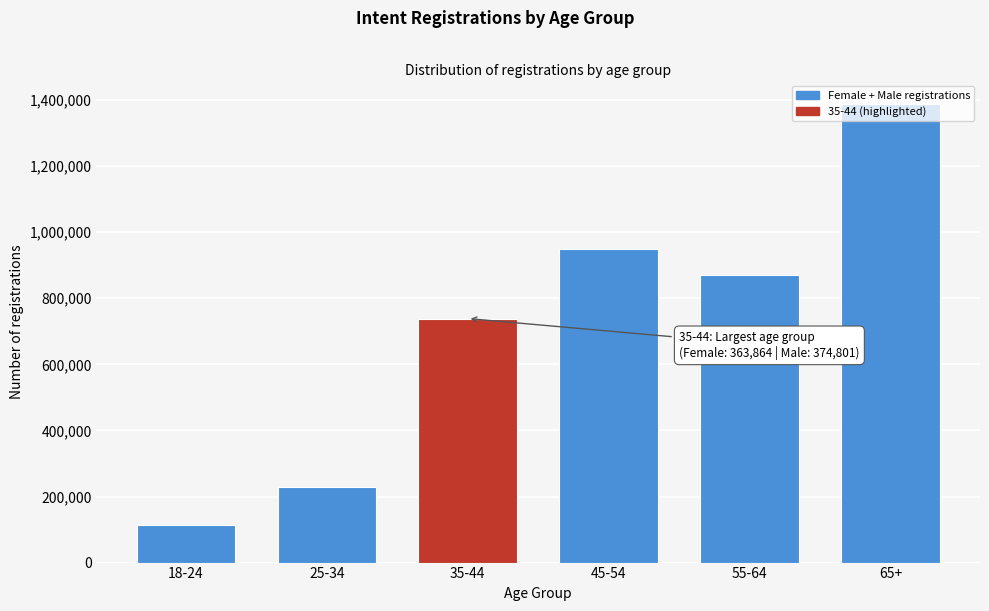

What is the smallest value displayed?

114957